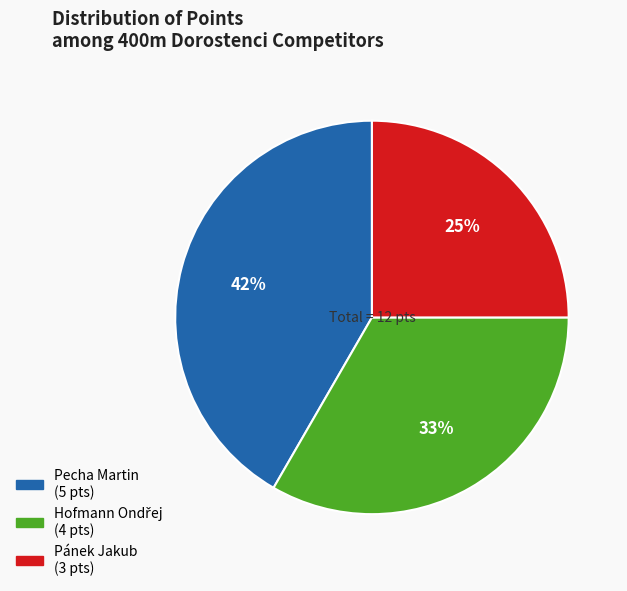

Which slice is the largest?

Pecha Martin